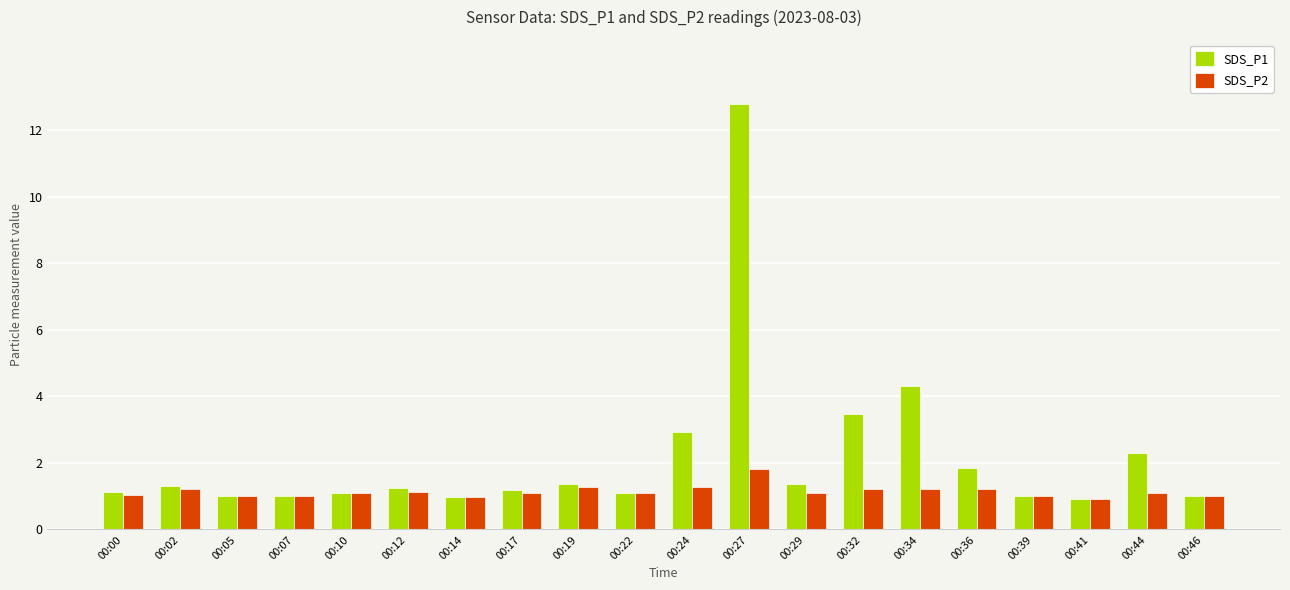

What is the difference between the SDS_P2 values at 00:17 and 00:02?

0.1